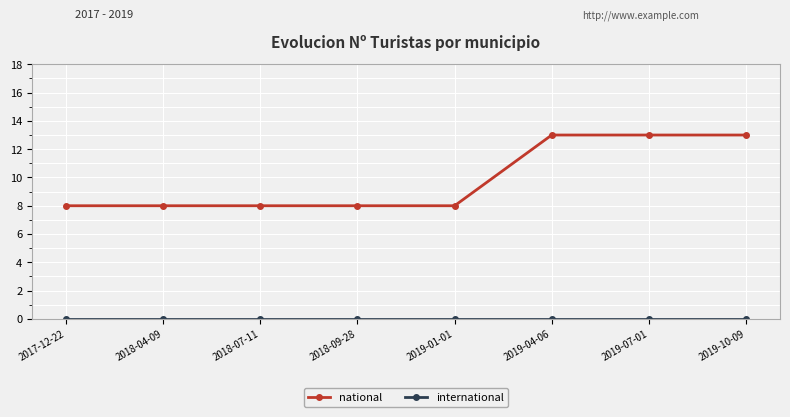

What is the maximum value shown in the chart?

13